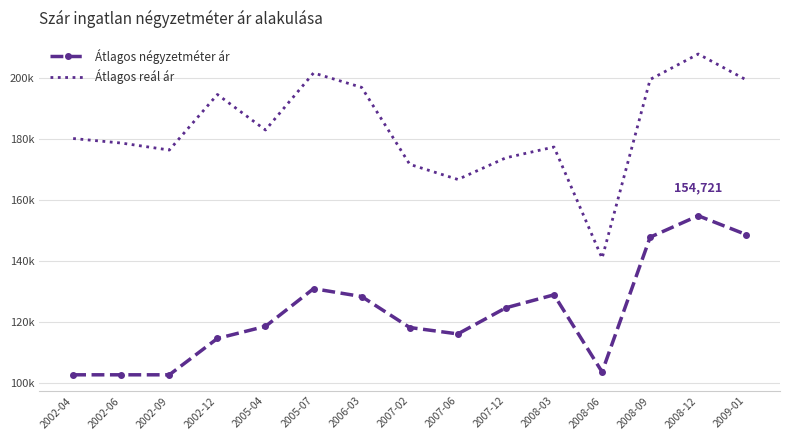

What is the minimum value for Átlagos reál ár?

140807